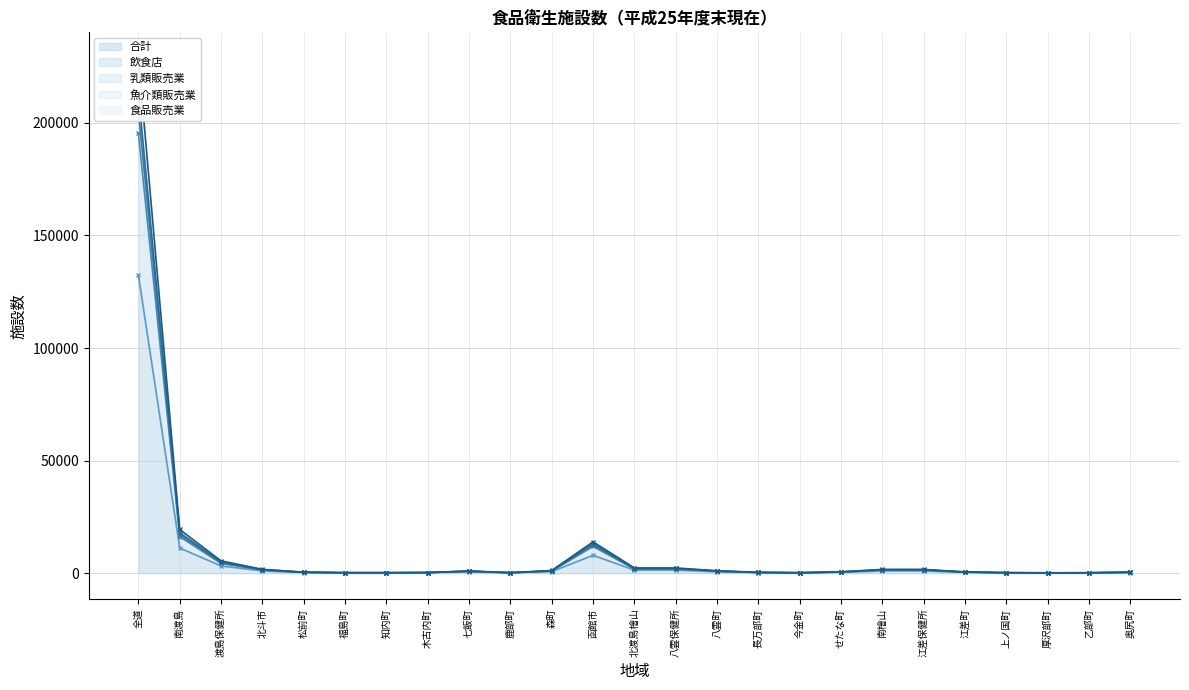

What is the highest value of the 合計 series?

132398